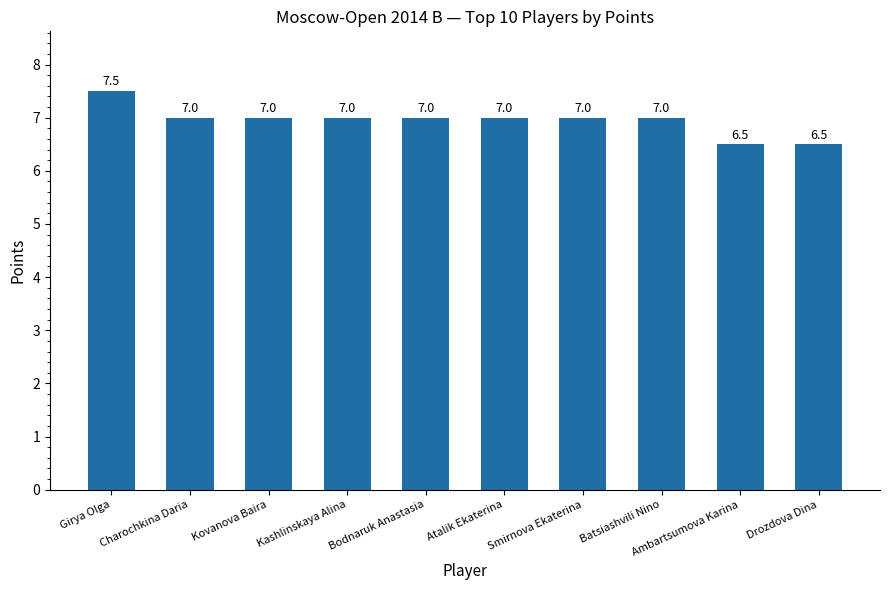

Is it true that the value at Bodnaruk Anastasia is 4.2?

False